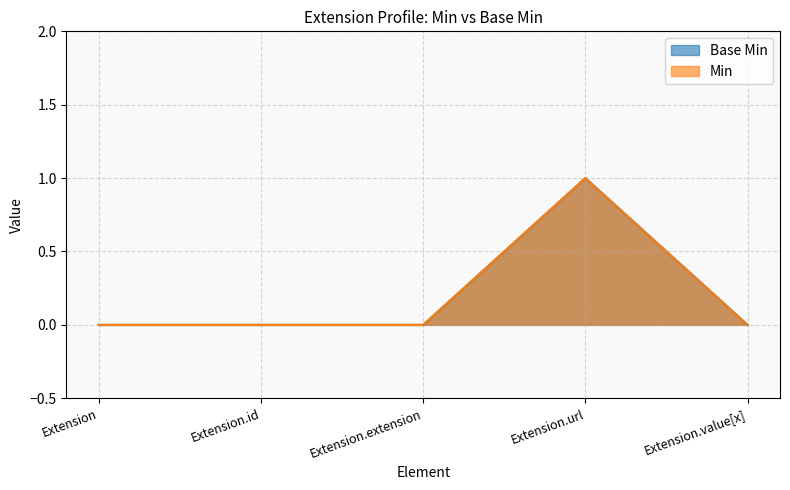

Is the value of Base Min at Extension.url greater than the value of Min at Extension.value[x]?

Yes